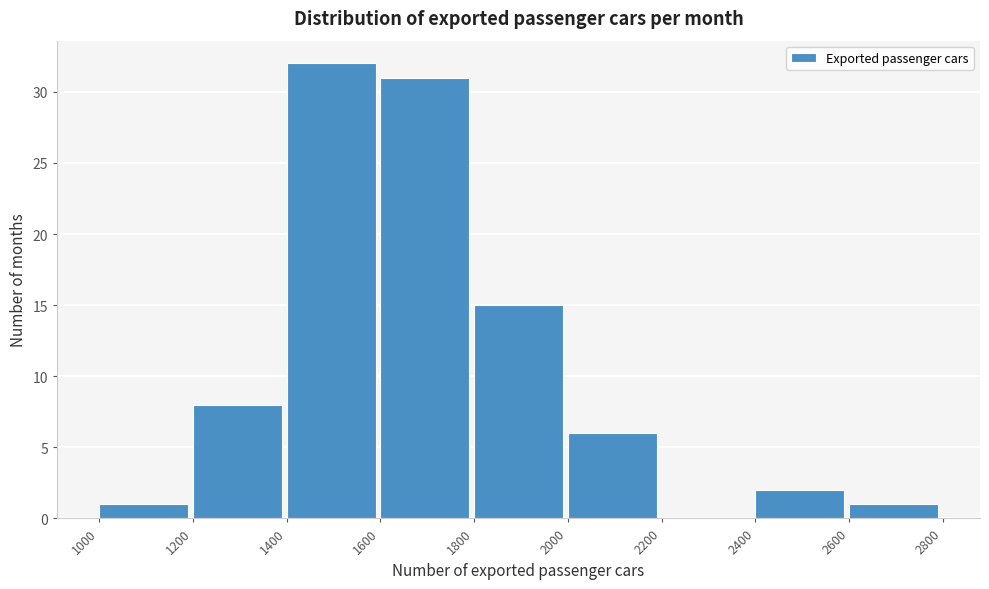

Over which range of the x-axis is the bar tallest?

1400 to 1600